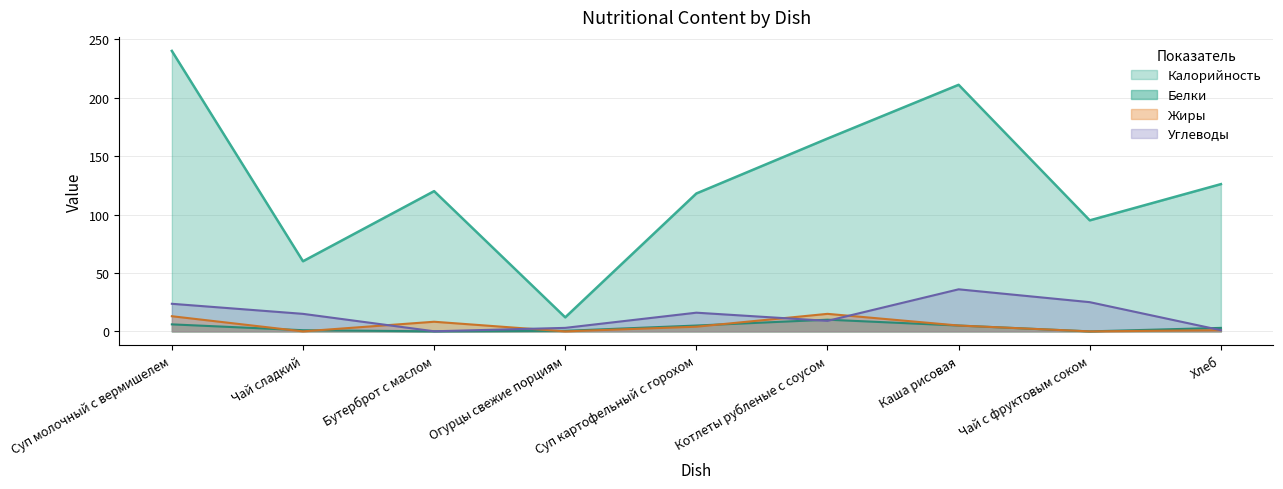

Which category has the highest value in the Белки series?

Котлеты рубленые с соусом